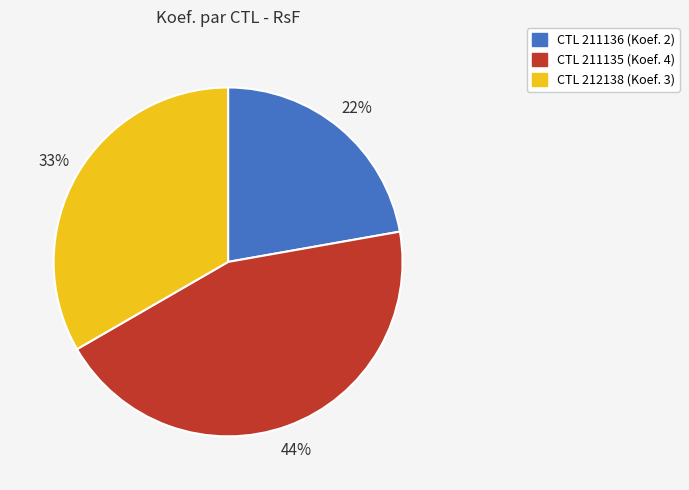

To the nearest percent, what is the difference between the largest and smallest slice percentages?

22%